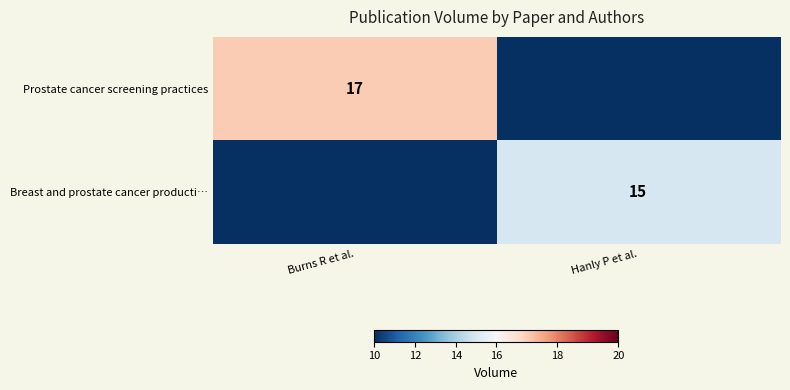

True or false: Breast and prostate cancer producti… has a value of 6 at Hanly P et al..

False